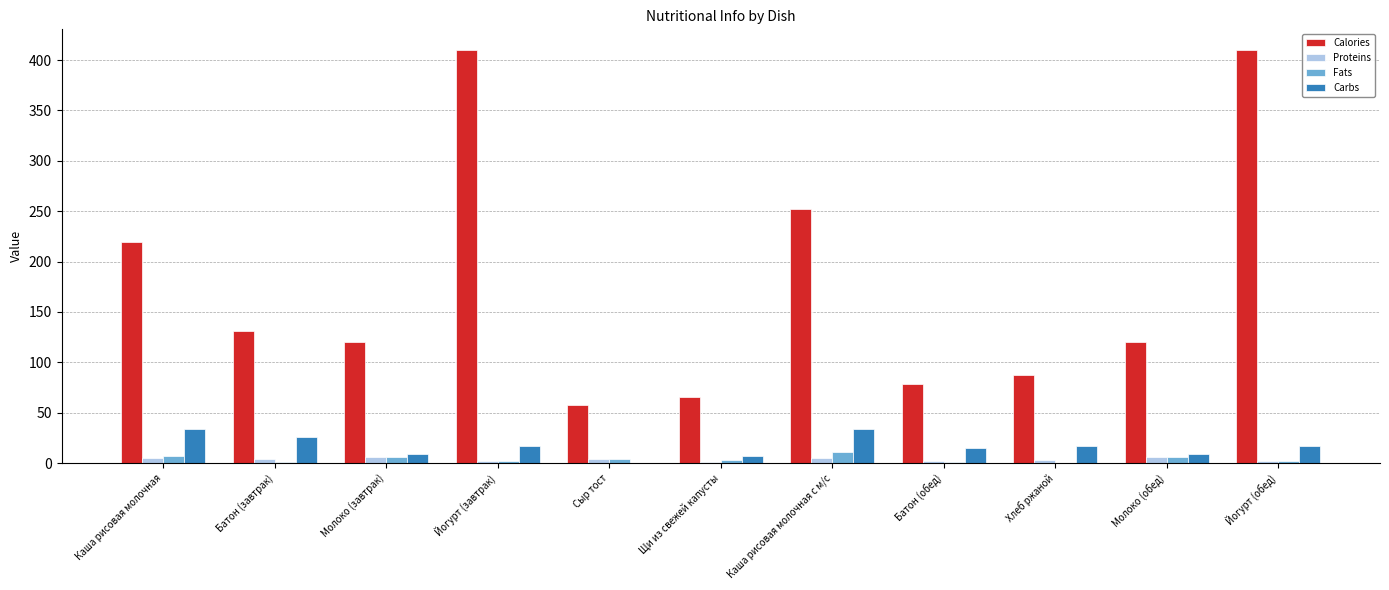

What is the maximum value for Carbs?

33.7